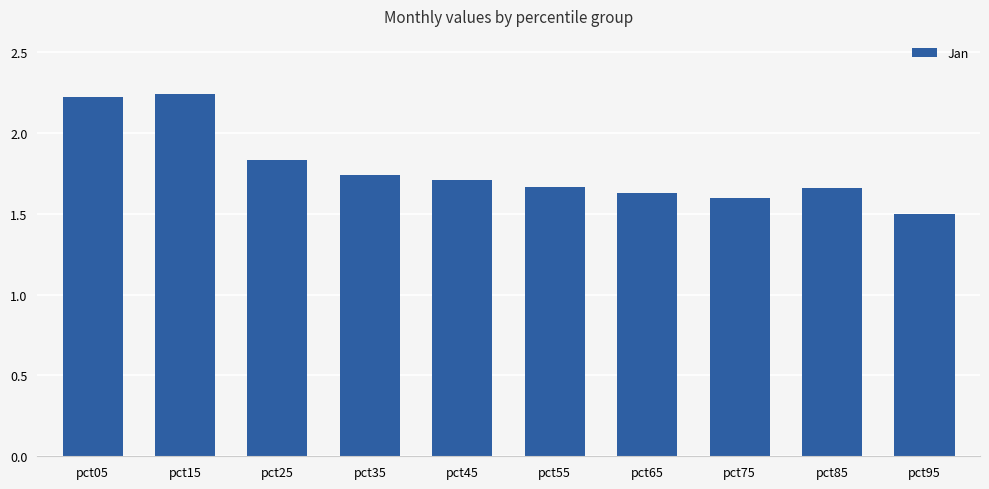

Does the chart contain any negative values?

No